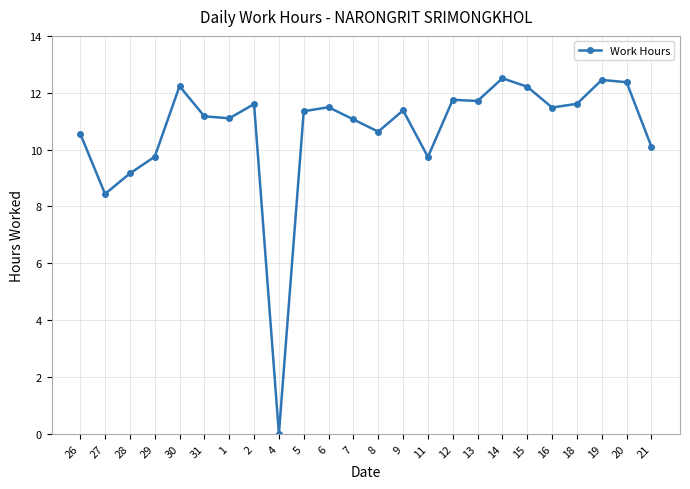

How many lines are shown in the chart?

1